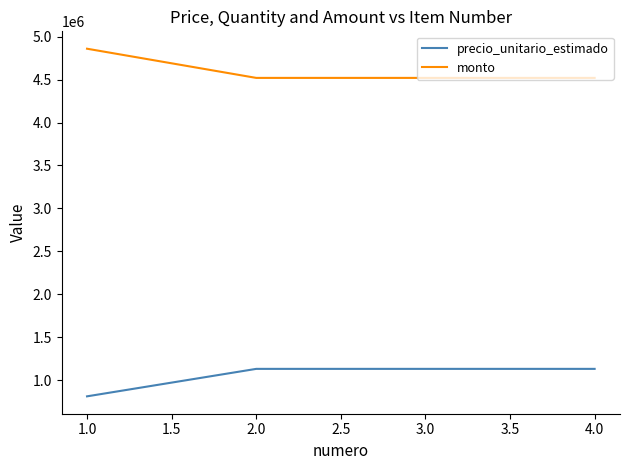

How many values in the precio_unitario_estimado series are below 1130000?

1